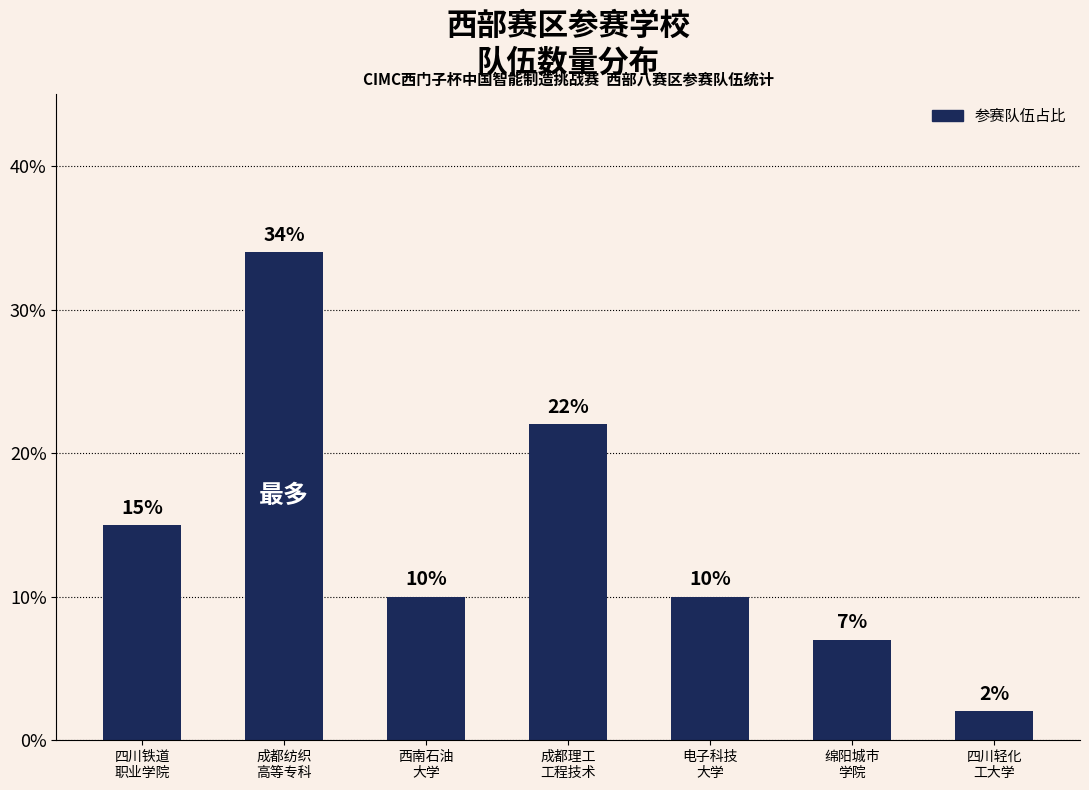

How many data points are less than 10?

2